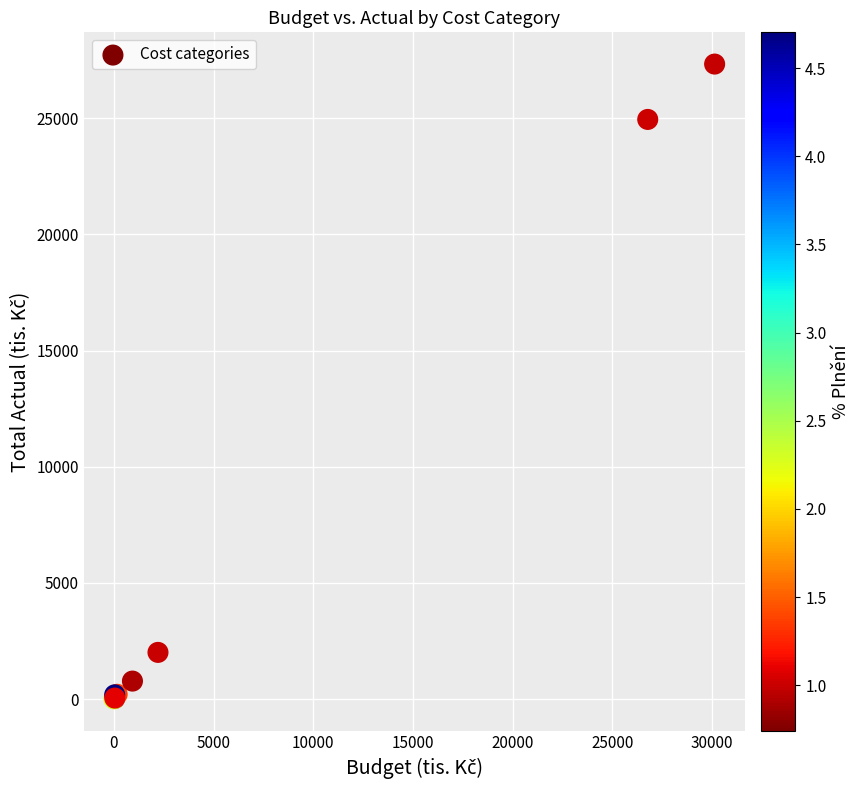

What Y value in the scatter plot is closest to 13672?

24950.5